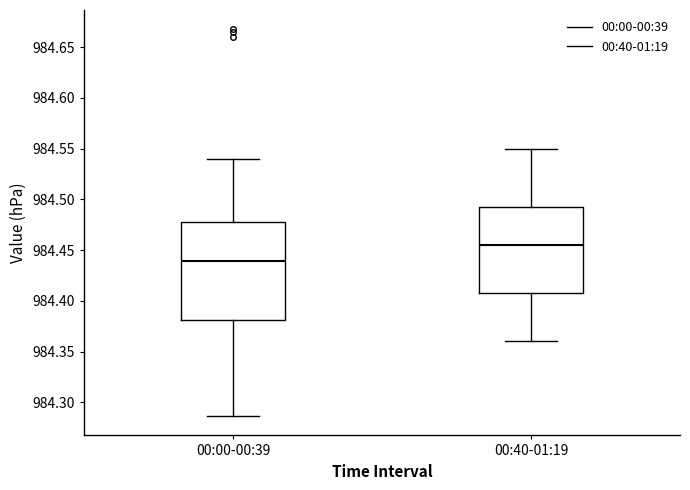

Which box is the tallest, from its lower edge to its upper edge?

00:00-00:39